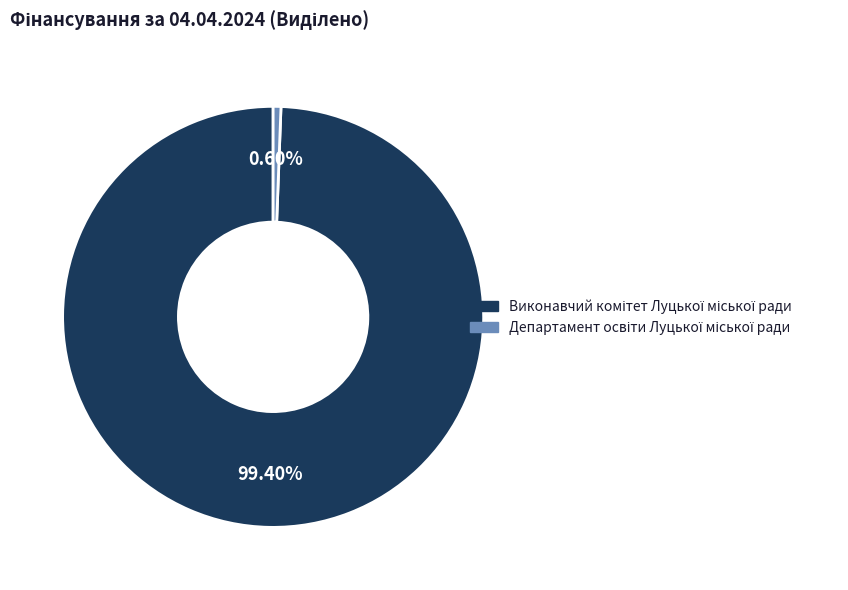

Is there any slice that represents more than half of the pie?

Yes